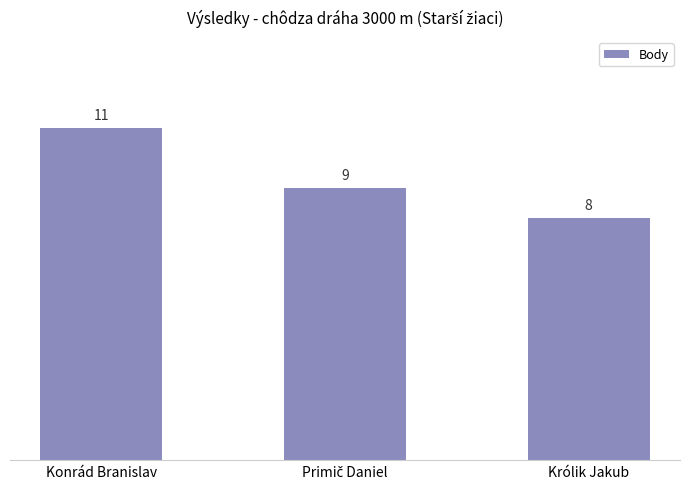

The chart shows a value of 17 at Konrád Branislav. True or false?

False